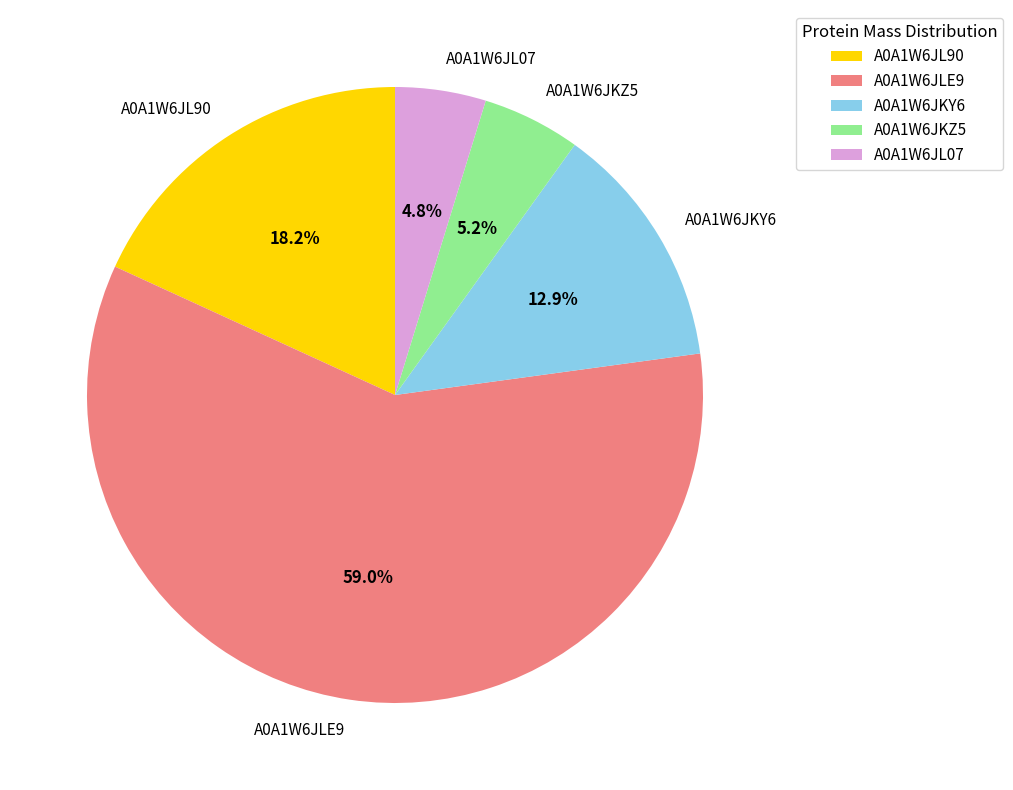

Does A0A1W6JL07 represent more than half of the total?

No